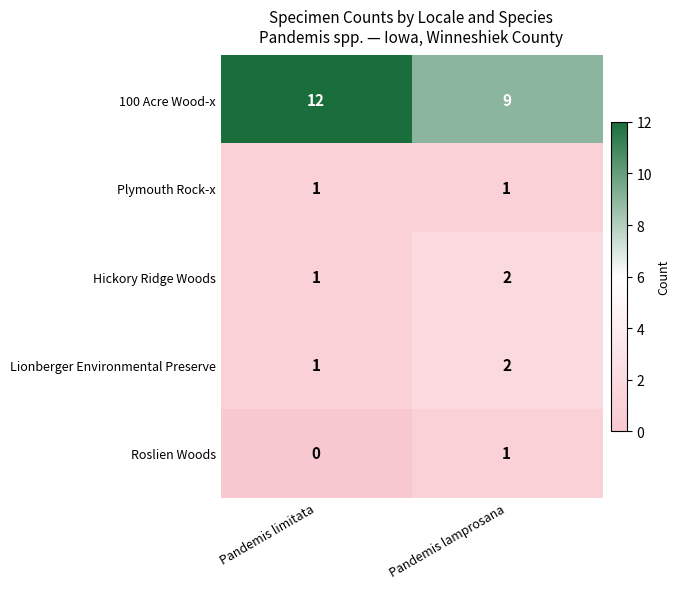

List the labels in order of 100 Acre Wood-x value, smallest first.

Pandemis lamprosana, Pandemis limitata